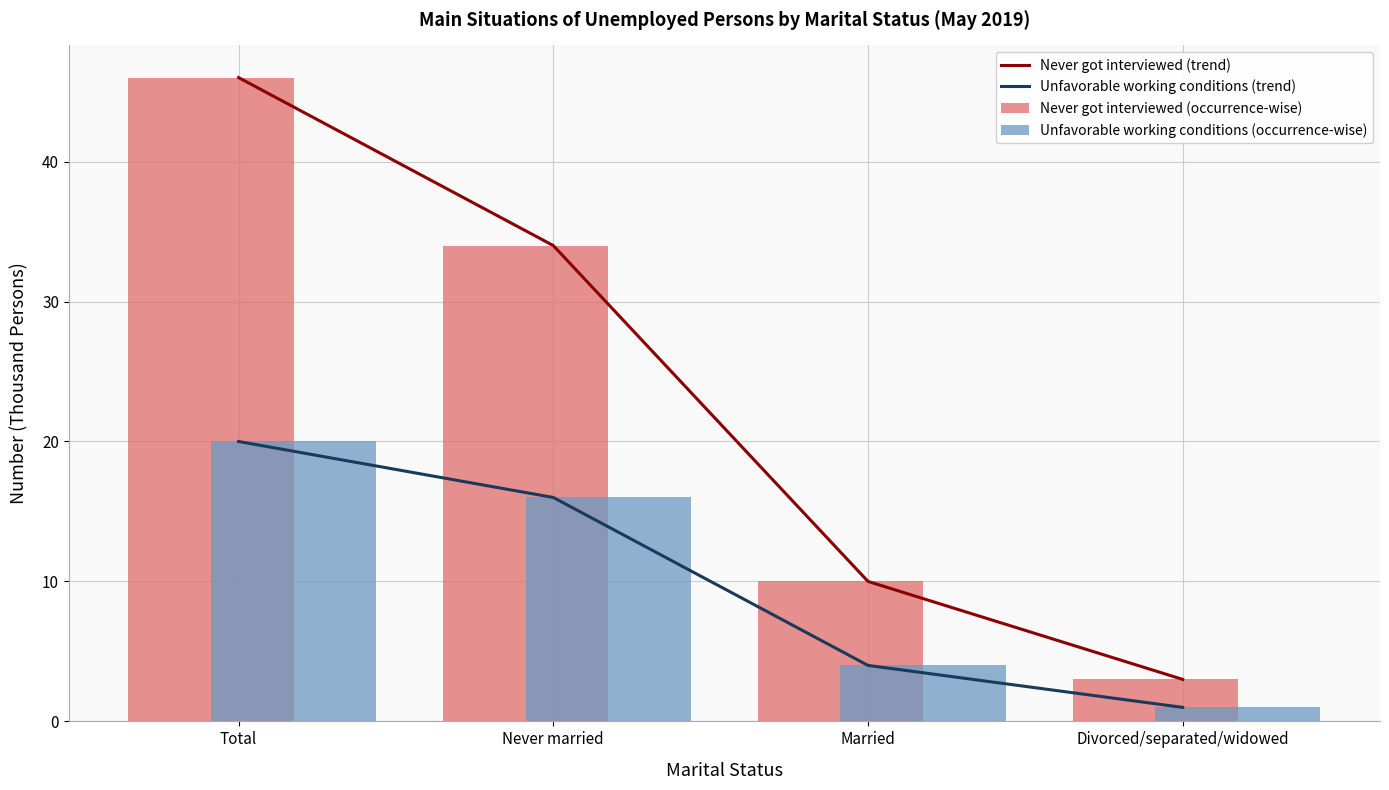

What is the sum of all Unfavorable working conditions (occurrence-wise) values?

41